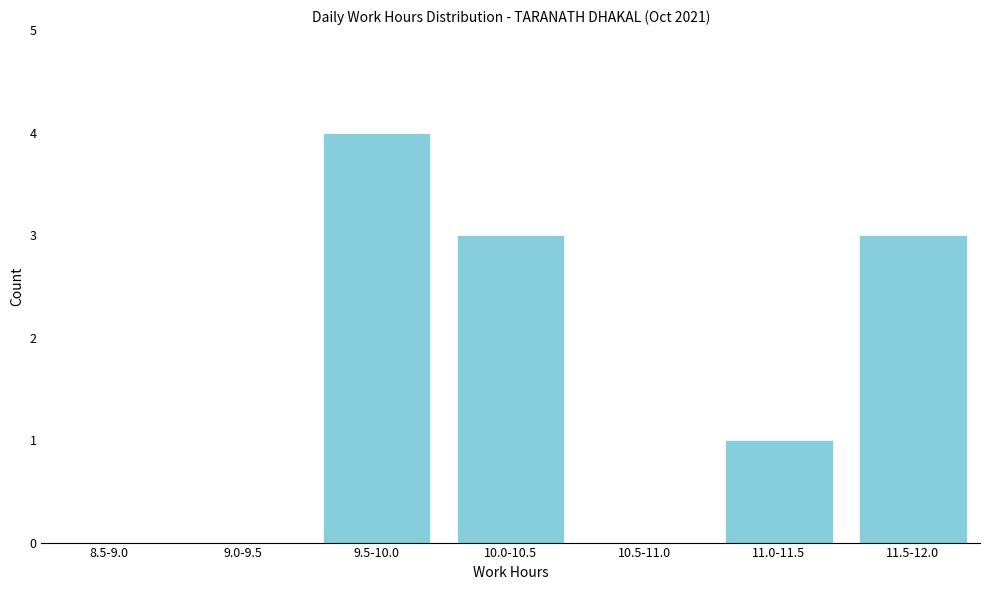

Reading left to right, extract all data points from this chart.

8.5-9.0=0	9.0-9.5=0	9.5-10.0=4	10.0-10.5=3	10.5-11.0=0	11.0-11.5=1	11.5-12.0=3